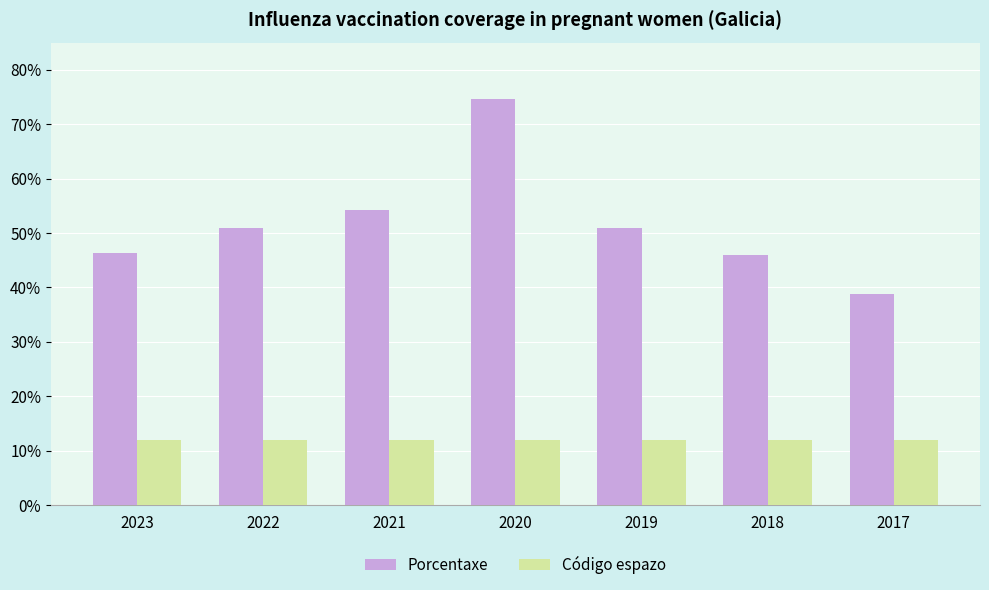

Where is Porcentaxe nearest to the value 56?

2021